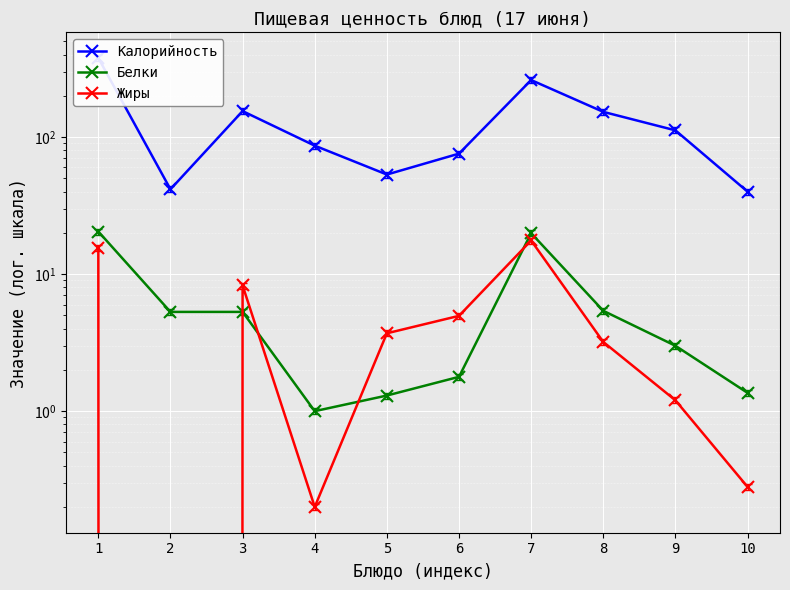

How many positive values does the Жиры series have?

9